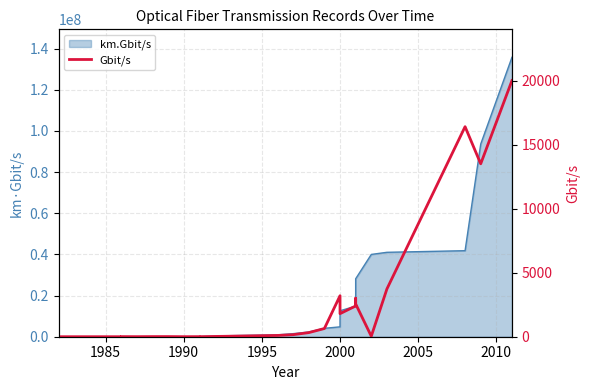

How many positive values are there?

23